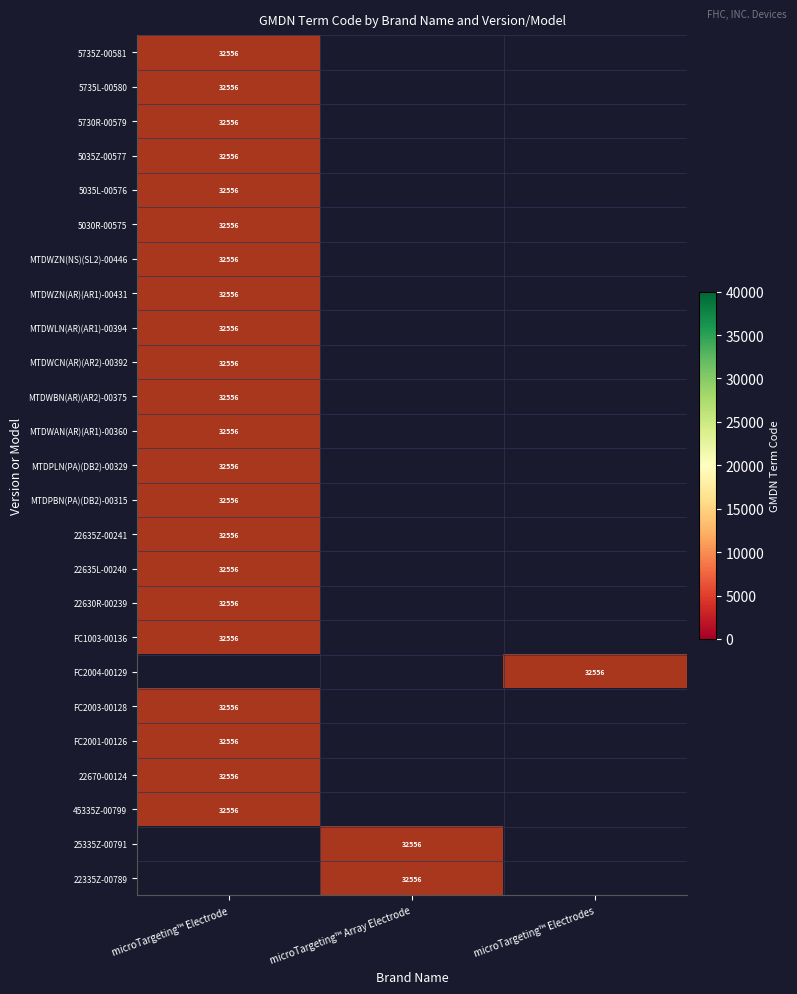

The value of 5035L-00576 at microTargeting™ Array Electrode is 2. True or false?

False